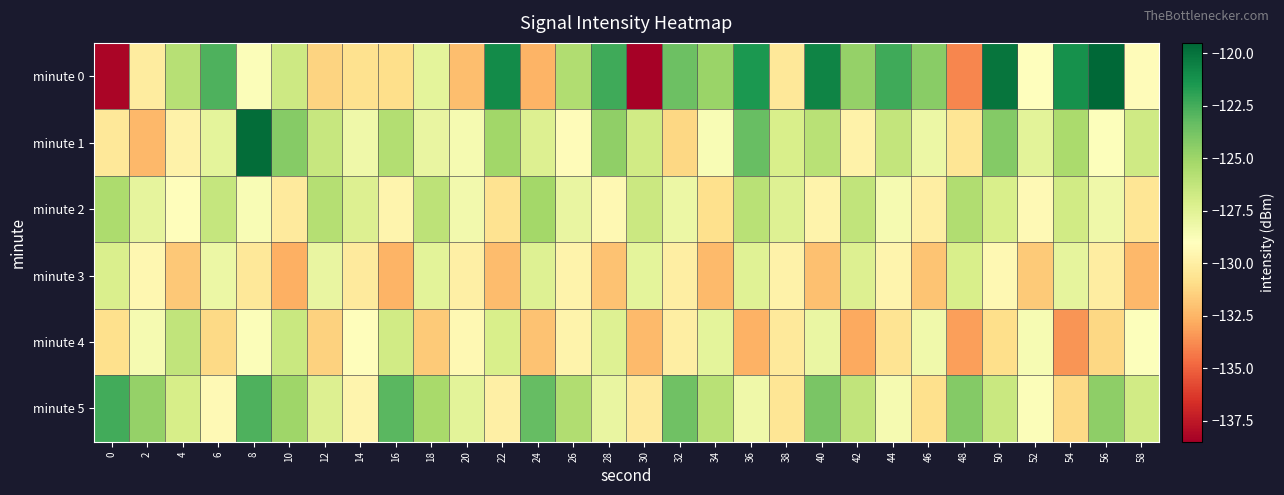

Which has a higher value, 50 or 52?

50